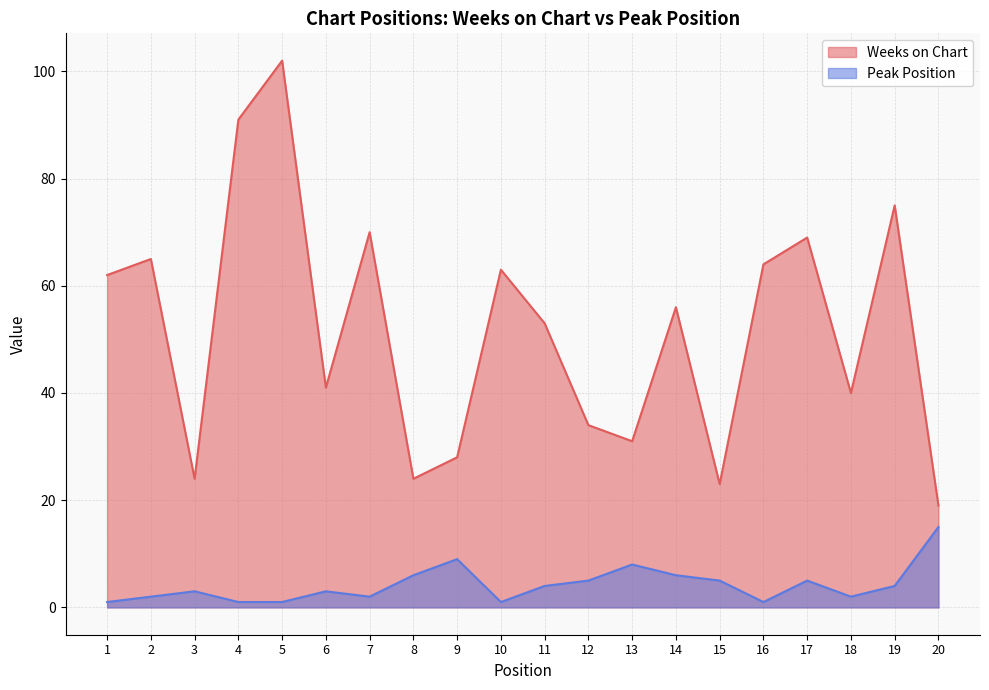

True or false: Peak Position has more than 1 points higher than both neighbors.

True